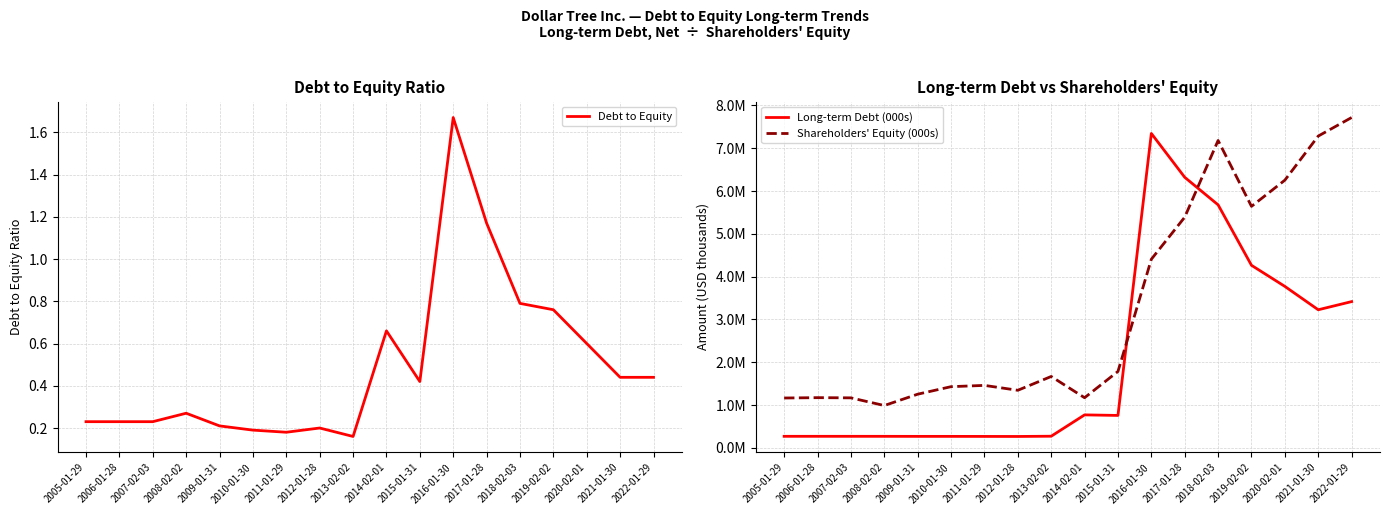

Which series ends up on top after the final intersection of Shareholders' Equity (000s) and Long-term Debt (000s)?

Shareholders' Equity (000s)